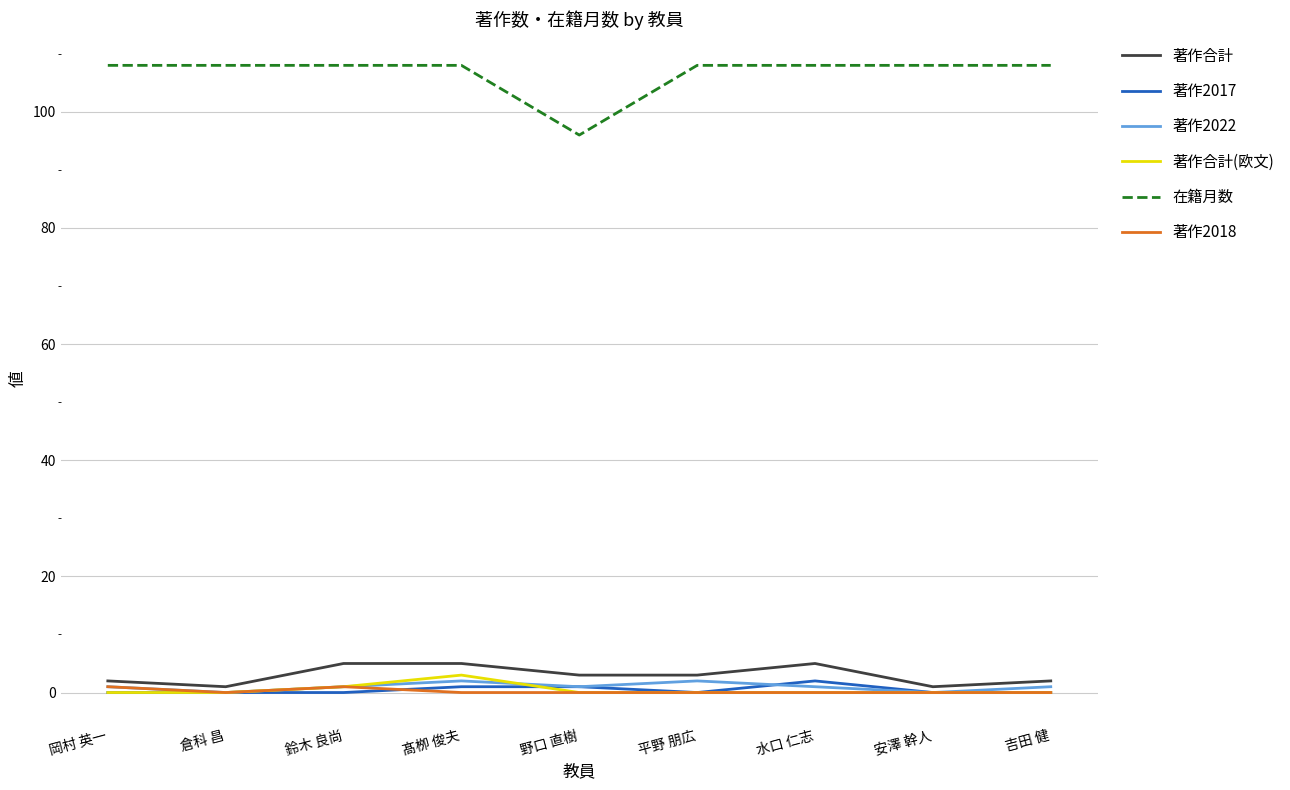

Which series has the largest range (max minus min)?

在籍月数